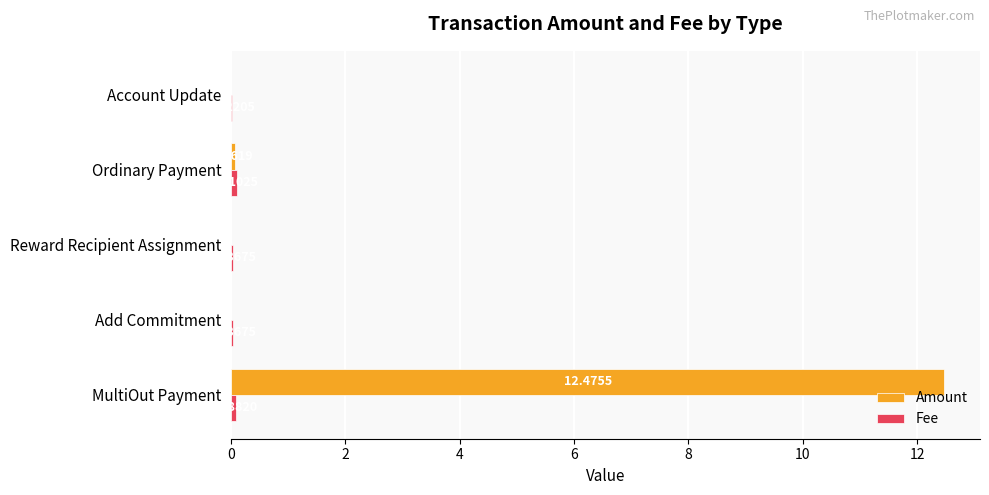

Between MultiOut Payment and Account Update, which series saw the biggest shift?

Amount